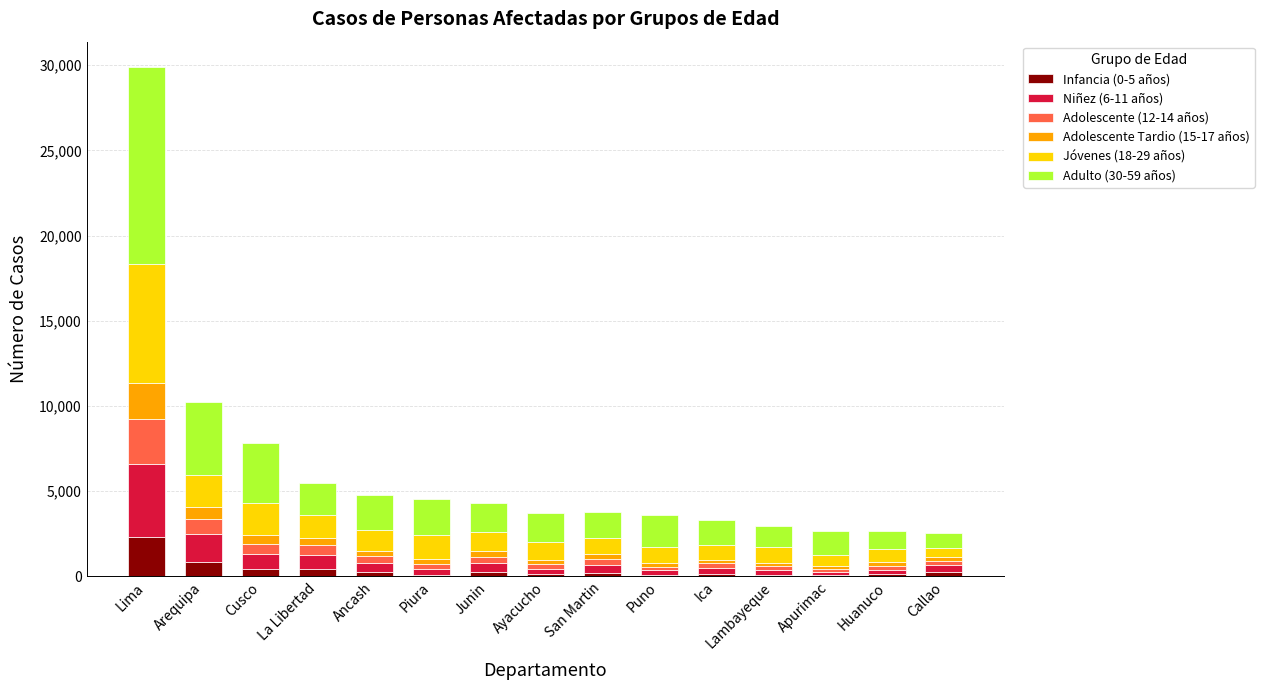

What are all the series names shown in the legend?

Infancia (0-5 años), Niñez (6-11 años), Adolescente (12-14 años), Adolescente Tardio (15-17 años), Jóvenes (18-29 años), Adulto (30-59 años)